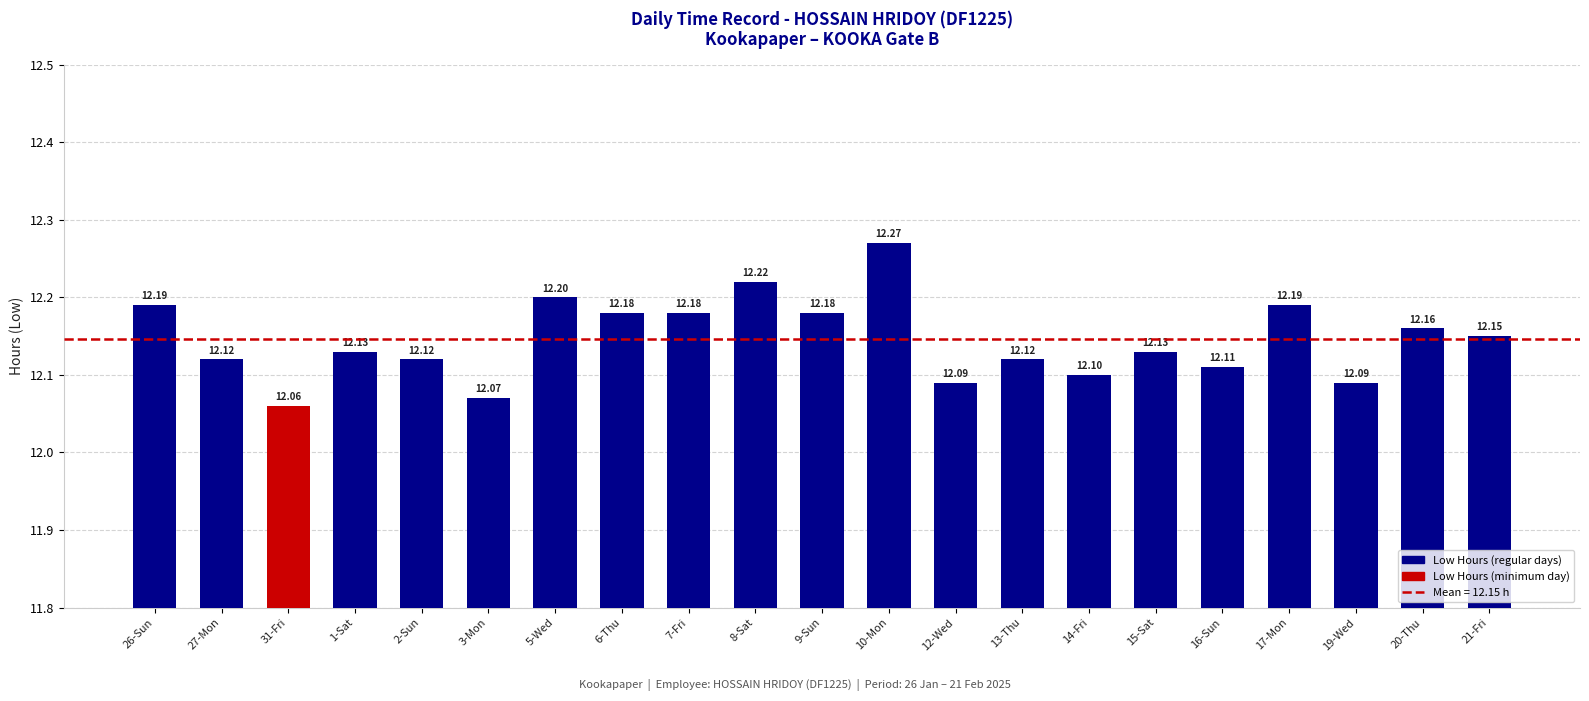

The value at 2-Sun is 3.9. True or false?

False